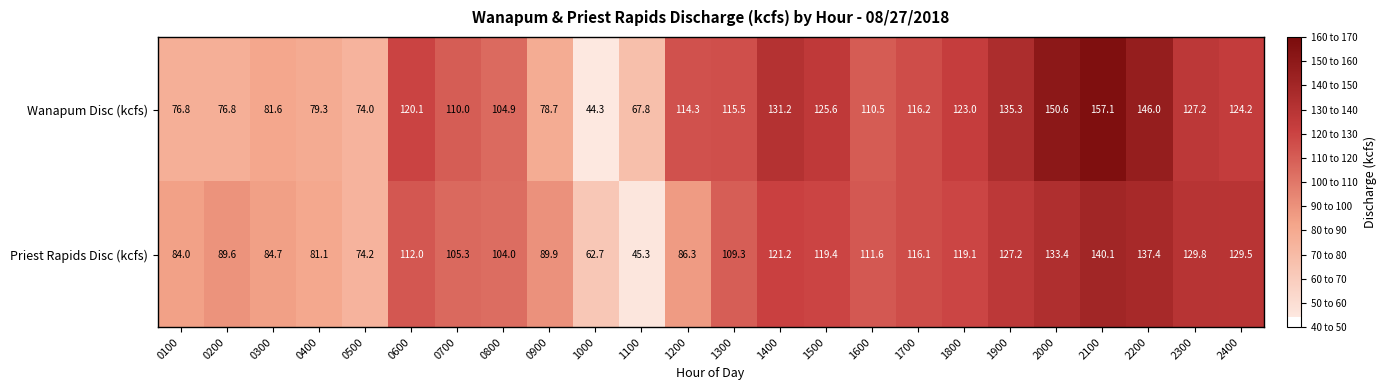

Which series has the largest total across all categories?

Wanapum Disc (kcfs)